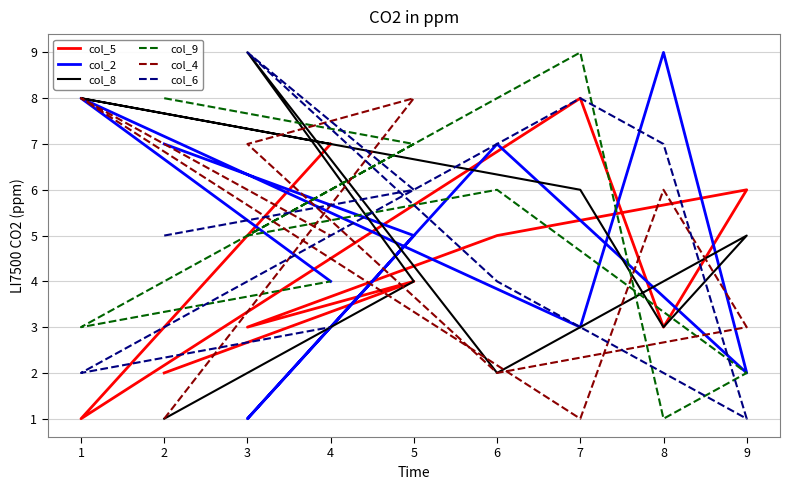

Which series has the largest total across all categories?

col_2